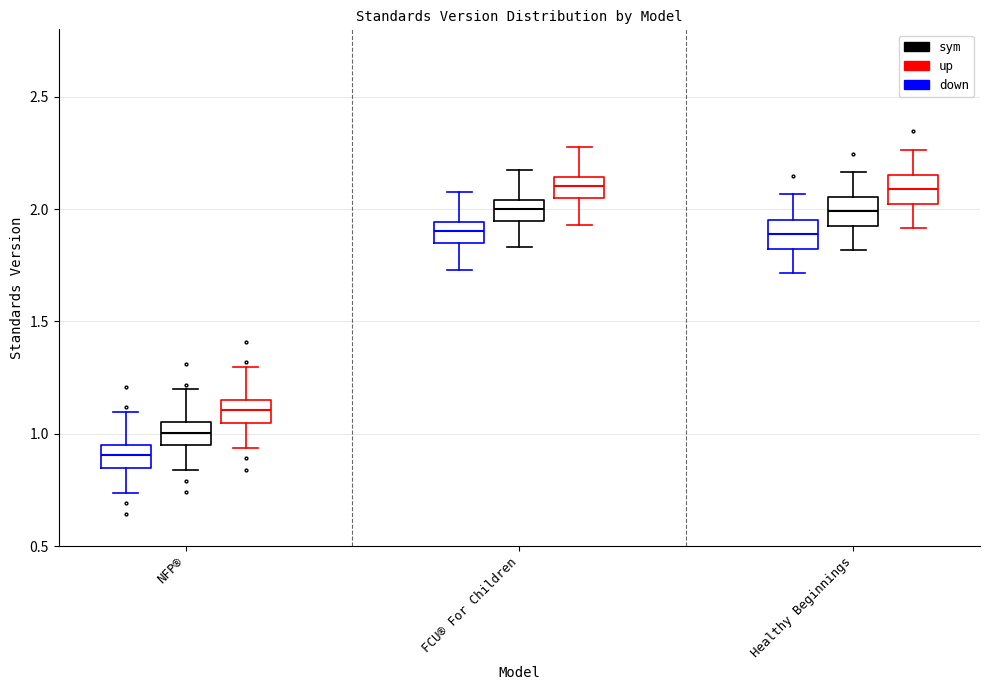

Which box has the lowest median line?

NFP® (down)